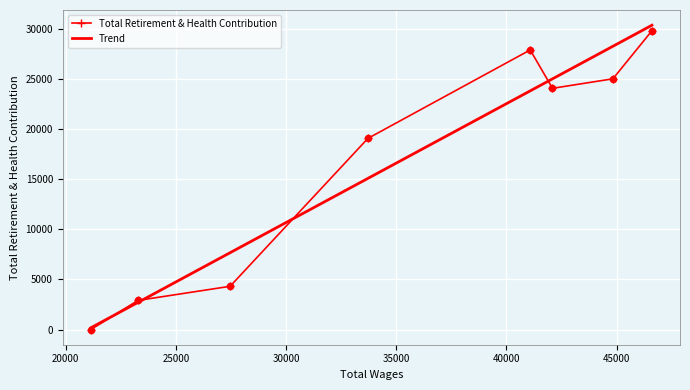

Approximately how many times larger is the value at 44827.22 compared to 27461.14?

5.8